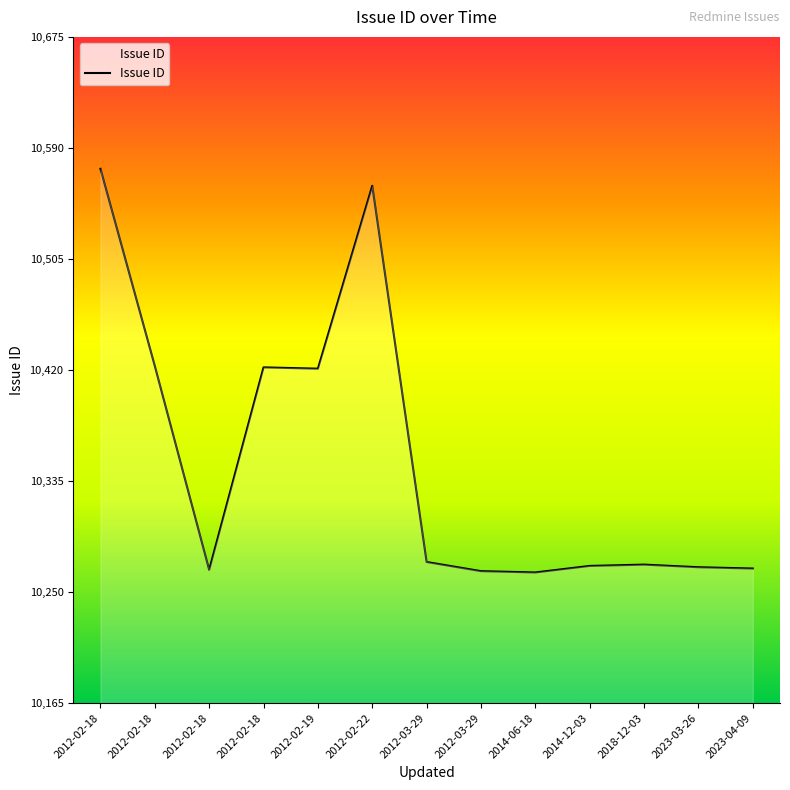

What is the label of the 12th point from the right?

2012-02-18